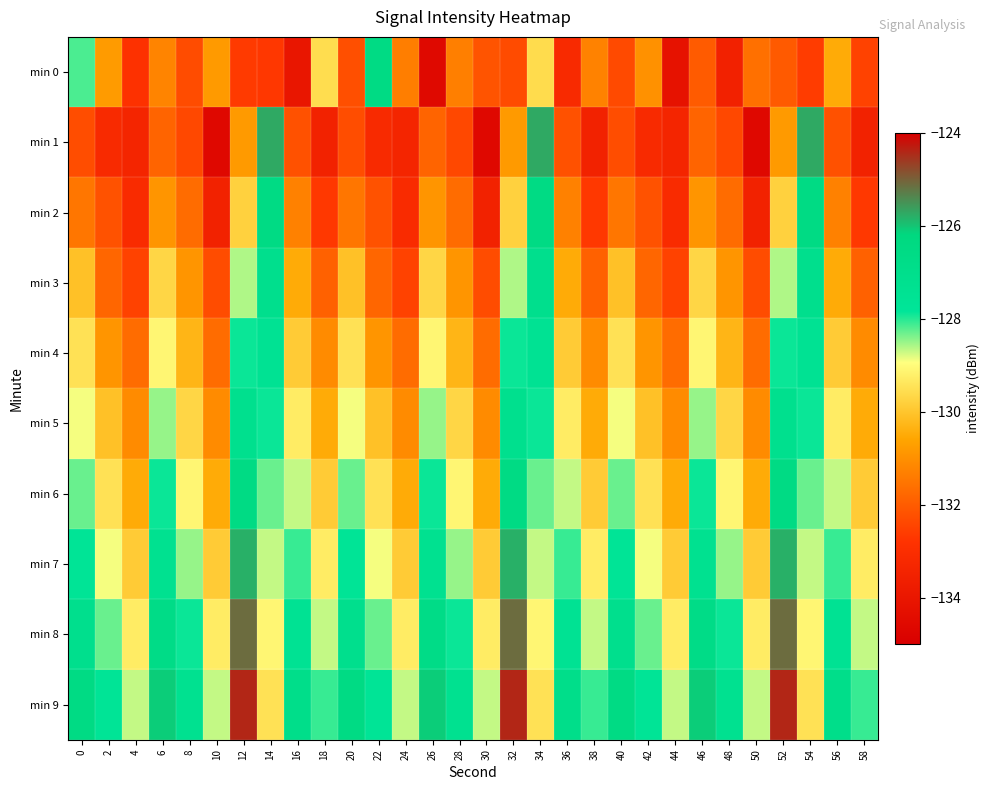

What is the total value across all series at 16?

-1298.4